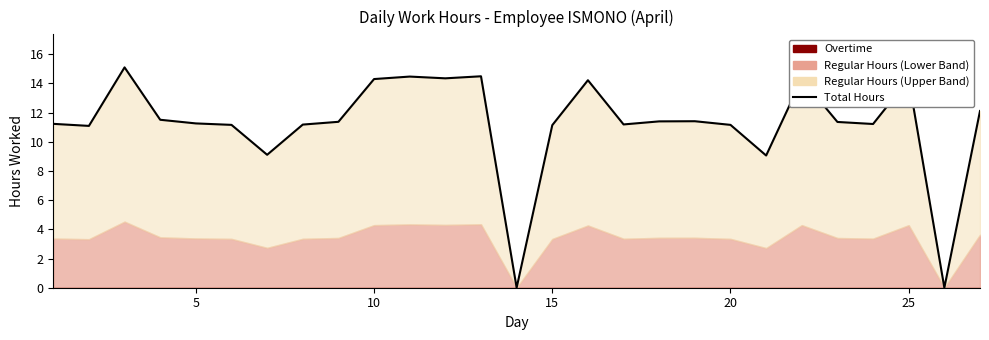

At which label is the value closest to 7?

20